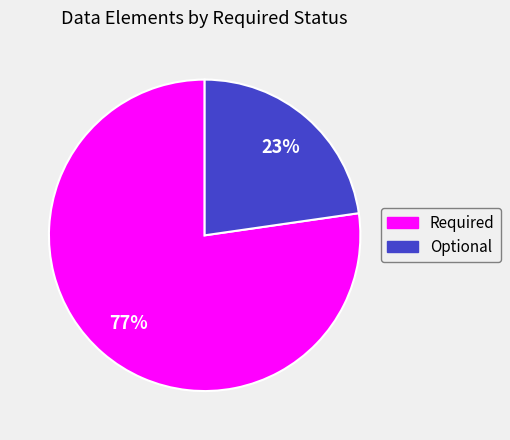

Does any single category account for the majority?

Yes